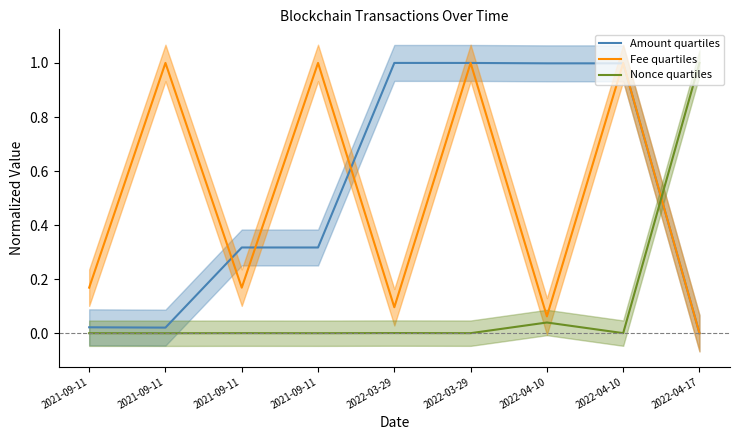

True or false: Amount quartiles has more than 0 points higher than both neighbors.

True